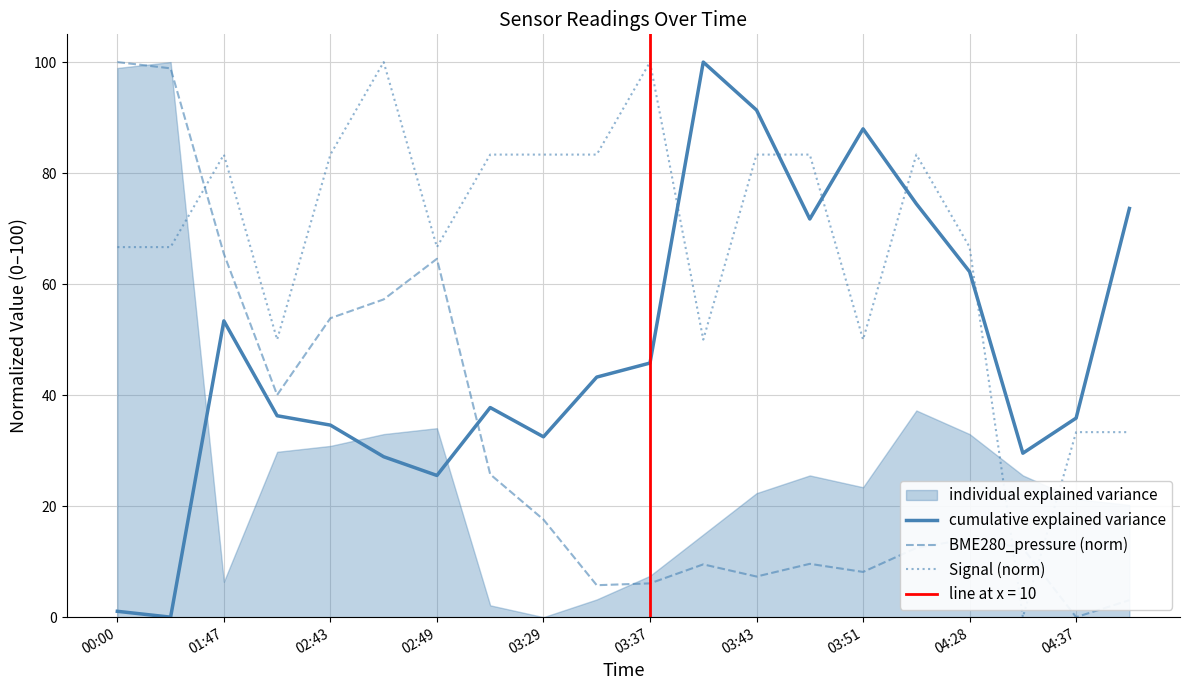

Which series has the largest range (max minus min)?

cumulative explained variance